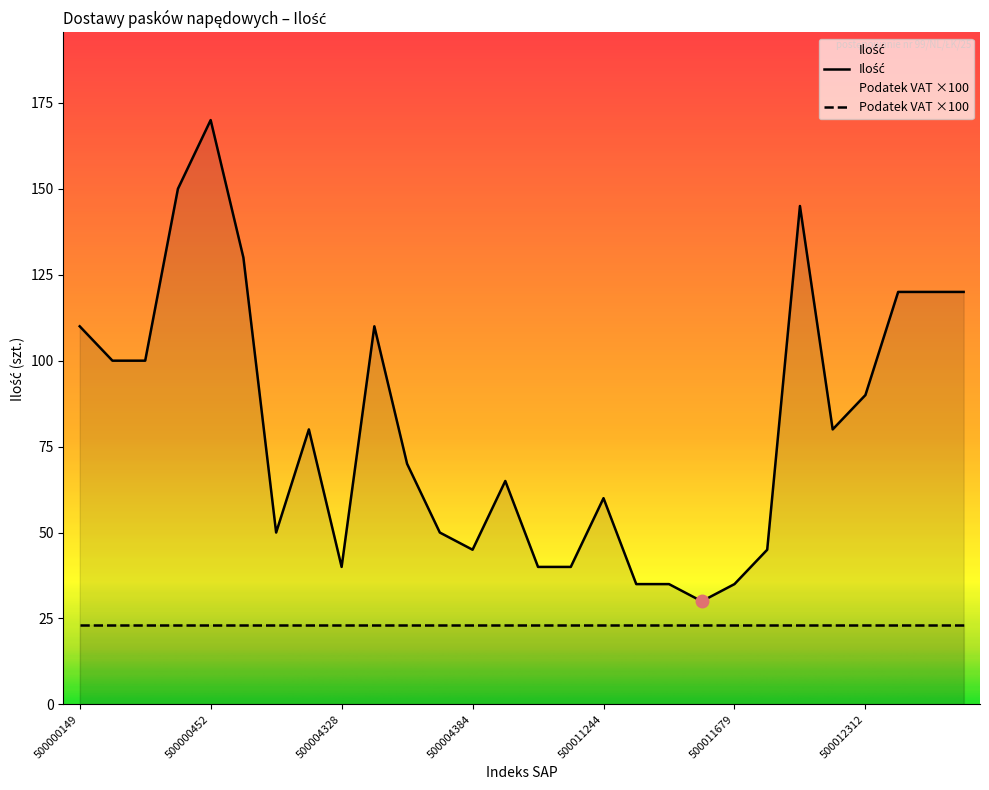

The value of Podatek VAT at 500000450 is 0.4. True or false?

False